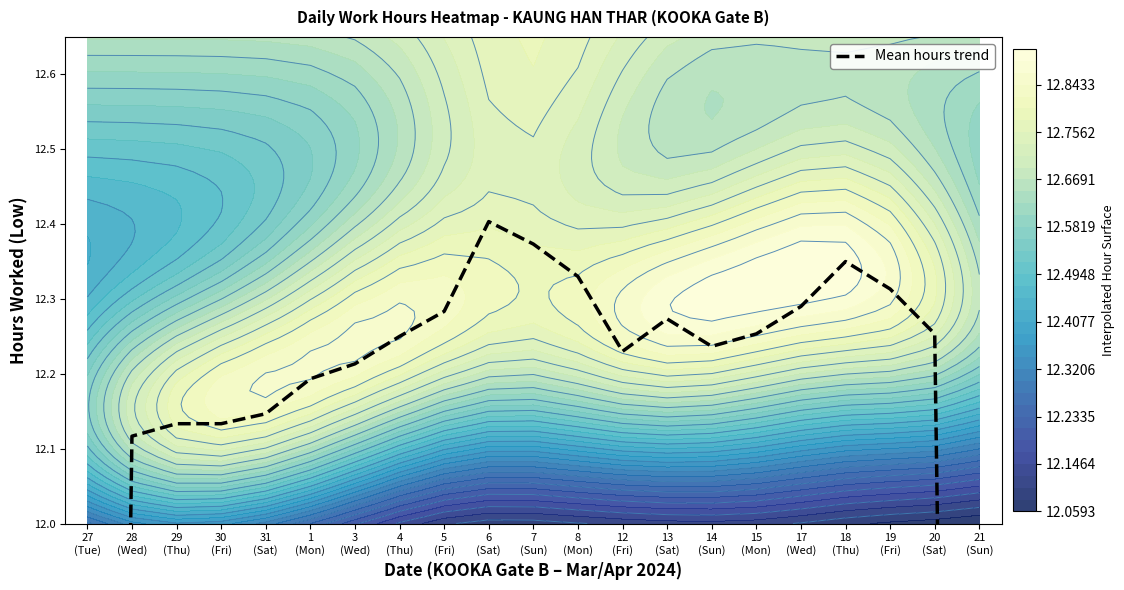

What is the greatest value displayed?

12.4